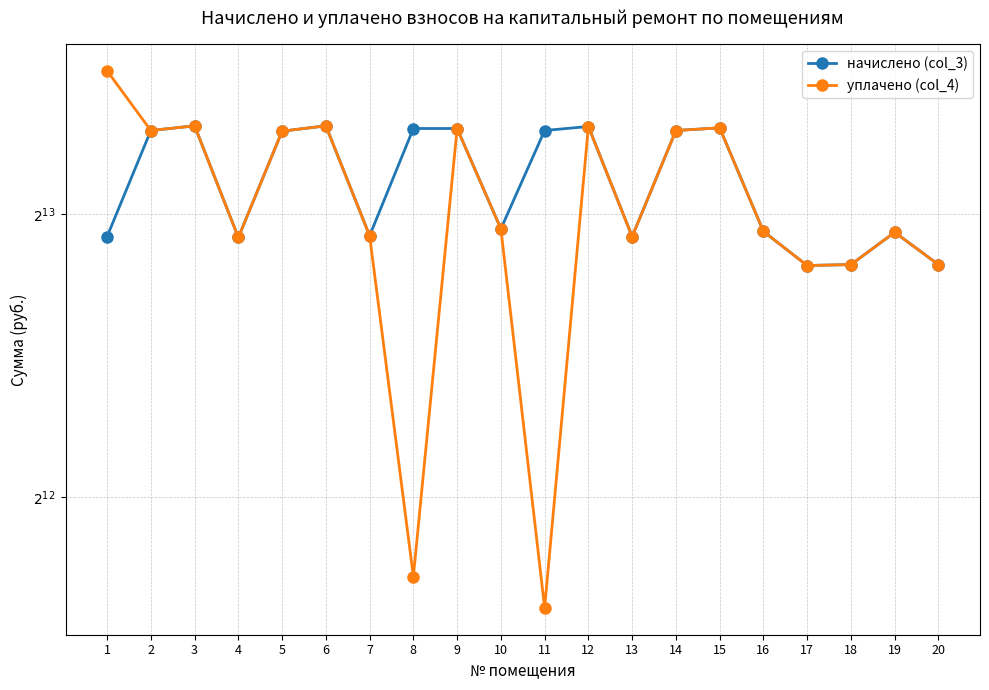

What is the approximate value of уплачено (col_4) at 18?

7236.7